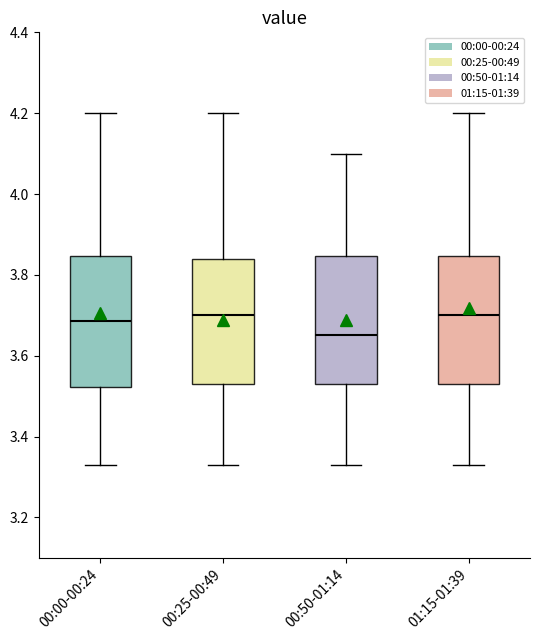

Reading left to right, transcribe this box plot: for each box, give where its median line is, the range the box spans, and where its two whiskers end, as read against the y-axis. The values are not printed on the chart, so give them approximately, as read against the axis.

00:00-00:24: median 3.68, box 3.52 to 3.84, whiskers 3.34 to 4.20
00:25-00:49: median 3.70, box 3.54 to 3.84, whiskers 3.34 to 4.20
00:50-01:14: median 3.66, box 3.54 to 3.84, whiskers 3.34 to 4.10
01:15-01:39: median 3.70, box 3.54 to 3.84, whiskers 3.34 to 4.20